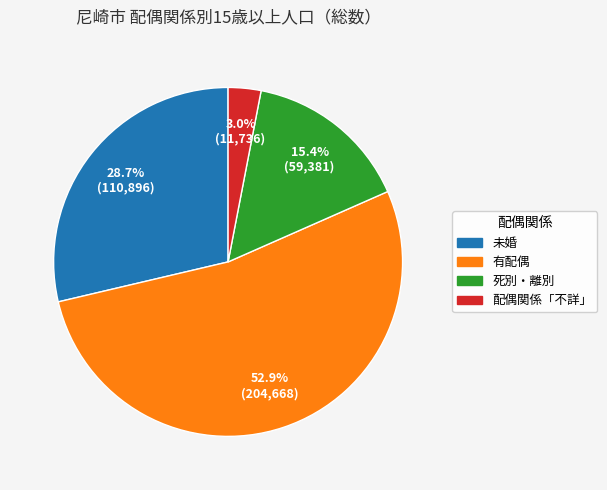

Which slice is the smallest?

配偶関係「不詳」